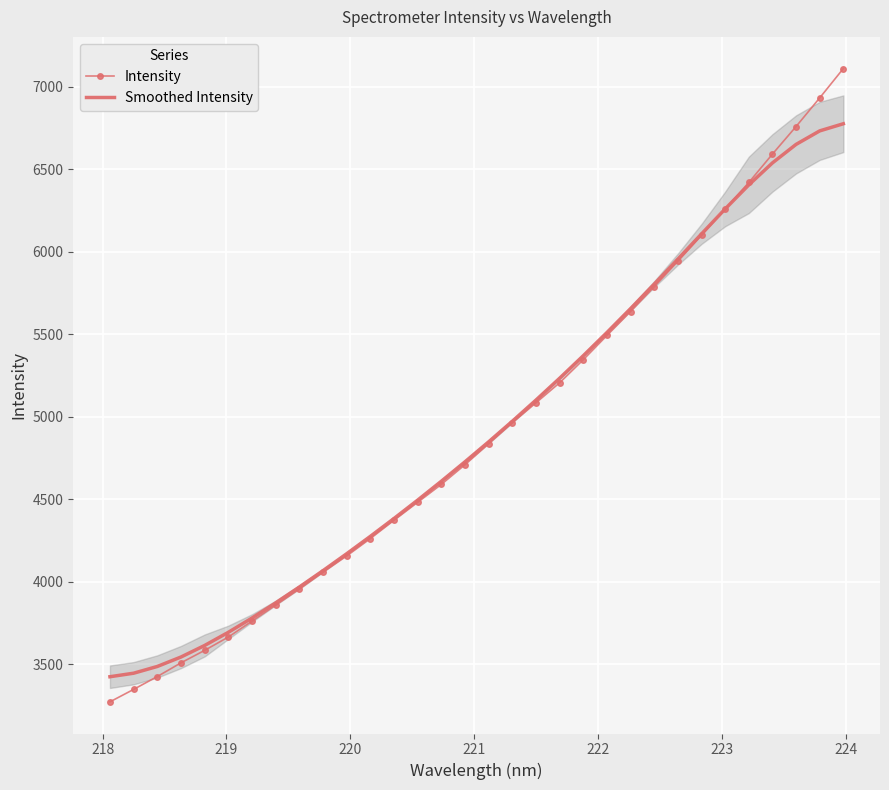

How many lines are shown in the chart?

2